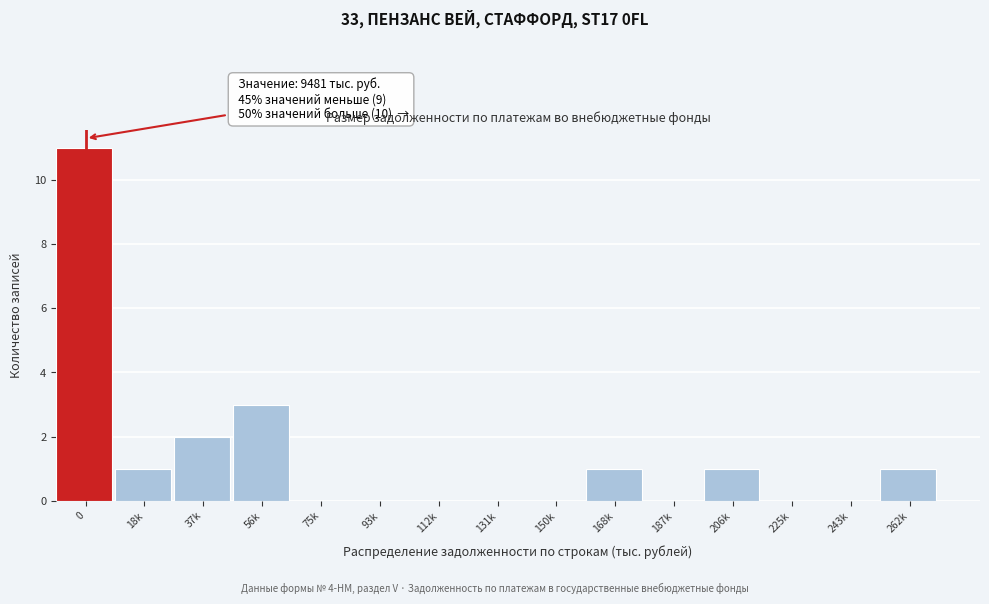

Reading right to left, what are all the values shown in this chart?

262k=1	243k=0	225k=0	206k=1	187k=0	168k=1	150k=0	131k=0	112k=0	93k=0	75k=0	56k=3	37k=2	18k=1	0=11